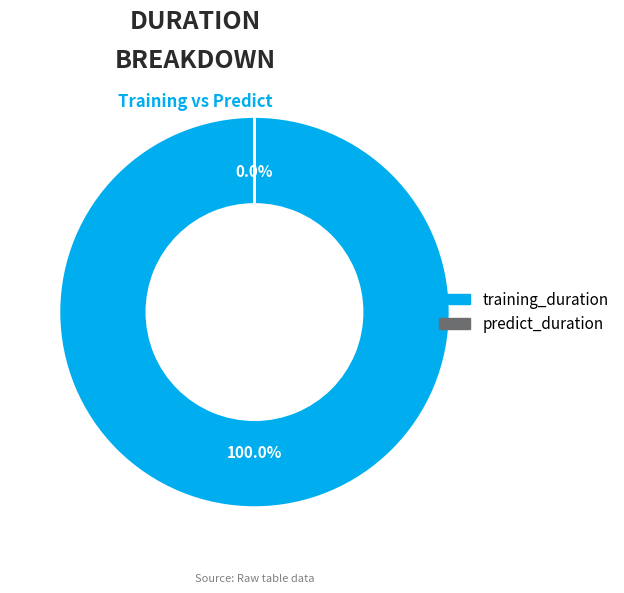

How many segments does this pie chart have?

2